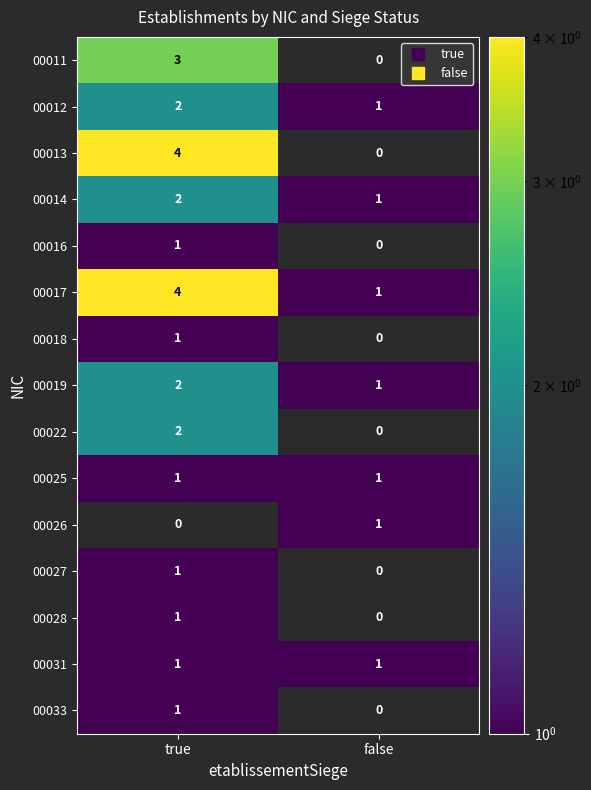

What is the sum of all 00031 values?

2.0